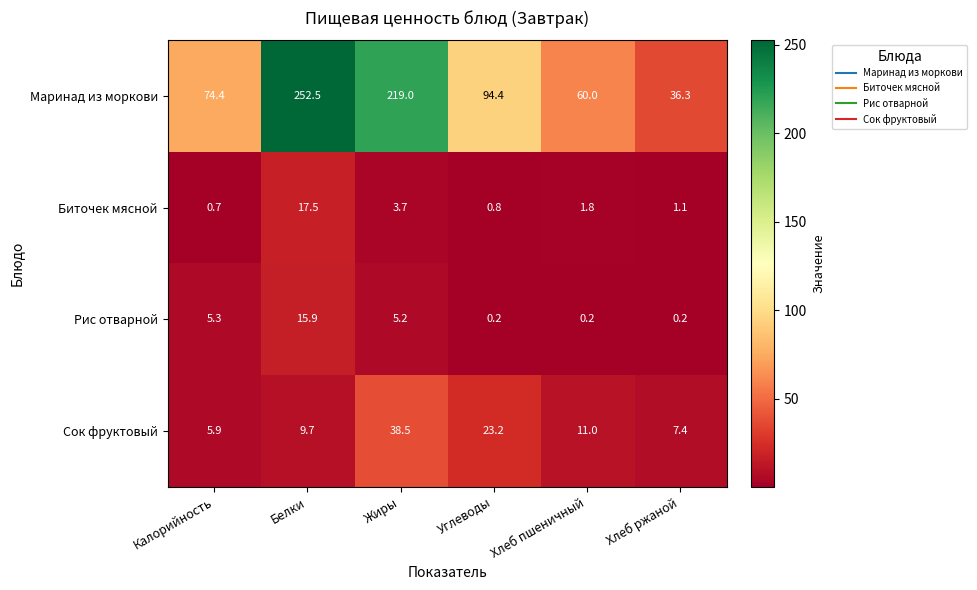

Where does the Маринад из моркови series first go above 94?

Белки